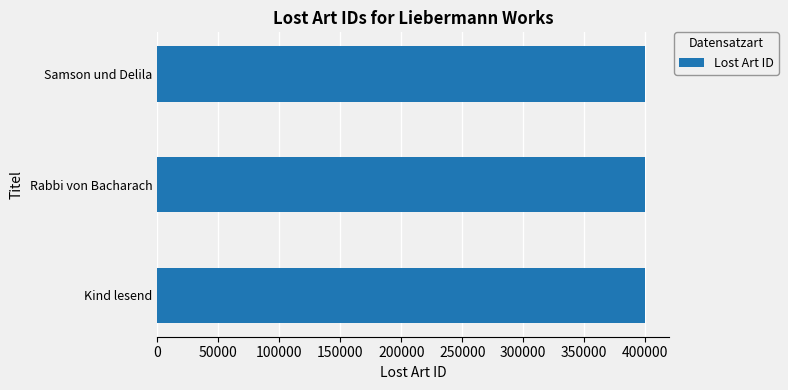

What is the maximum value shown in the chart?

399354